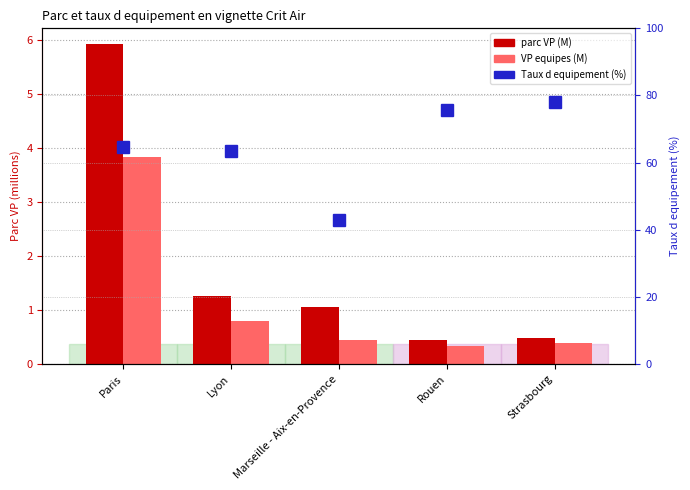

At which label is parc VP (M) closest to 3?

Lyon